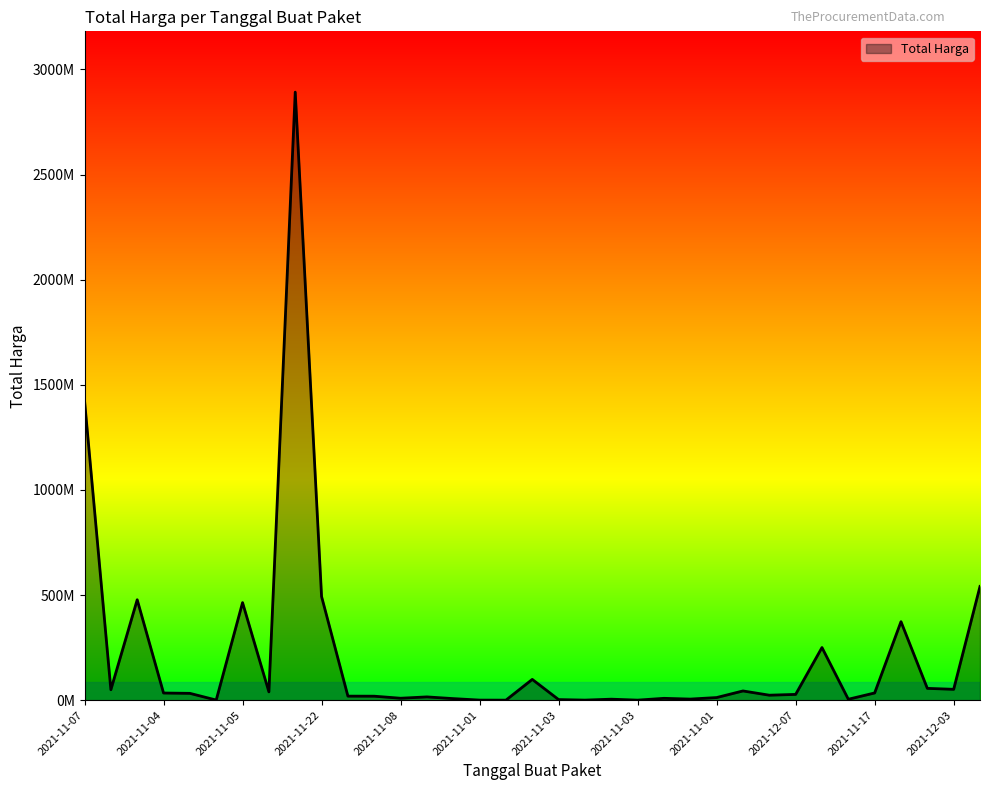

Is this an area chart (filled region under the line)?

Yes